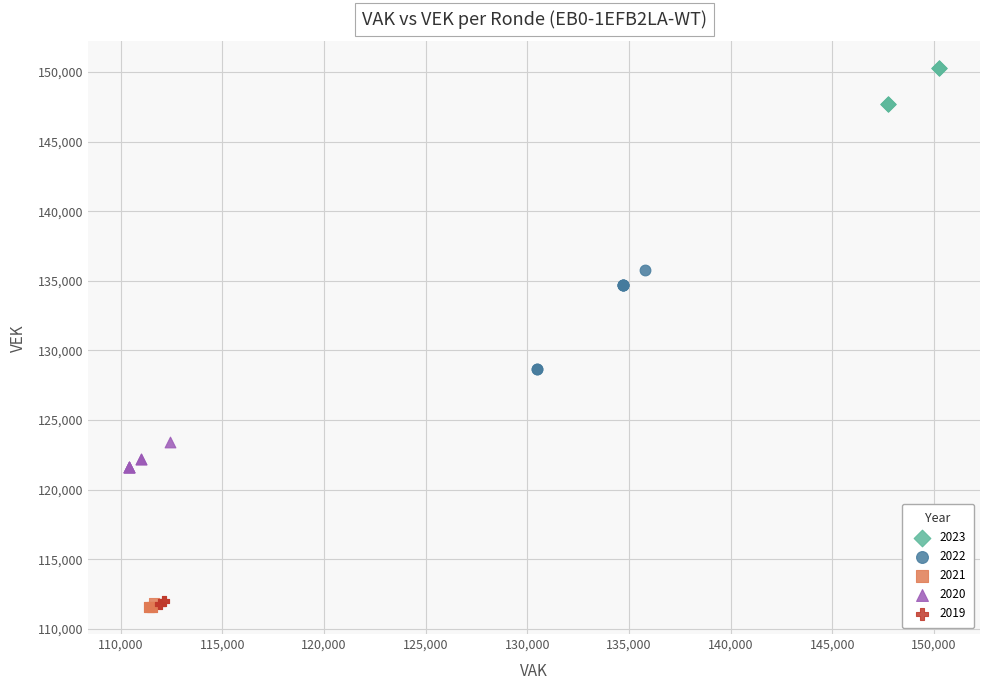

Which series contains the highest Y value?

2023